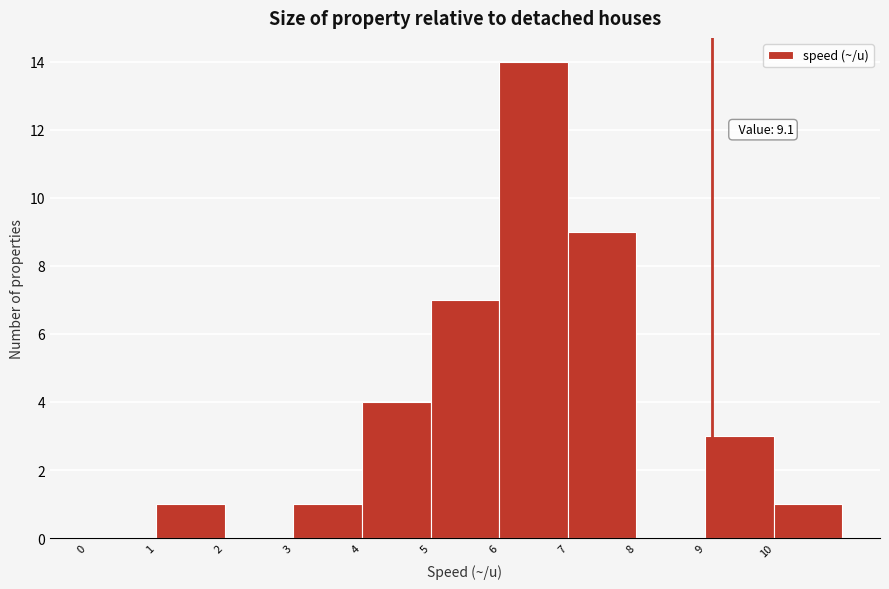

Over which range of the x-axis is the bar tallest?

6 to 7